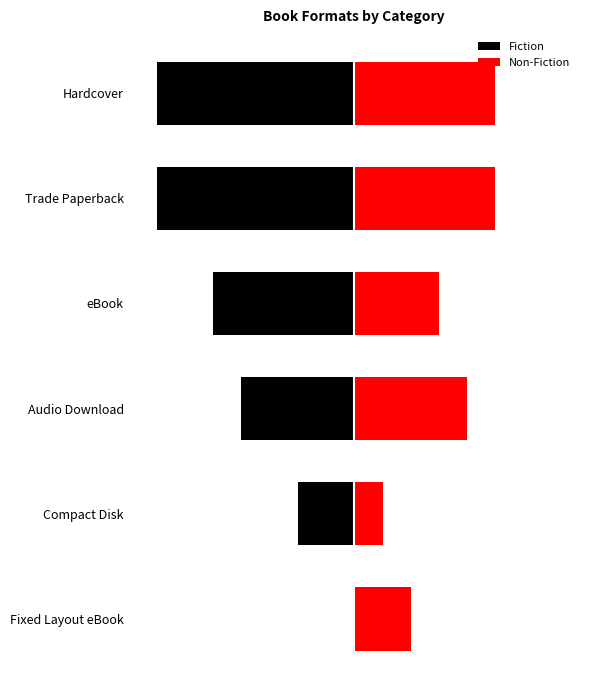

Between Fixed Layout eBook and Compact Disk, which series saw the biggest shift?

Fiction